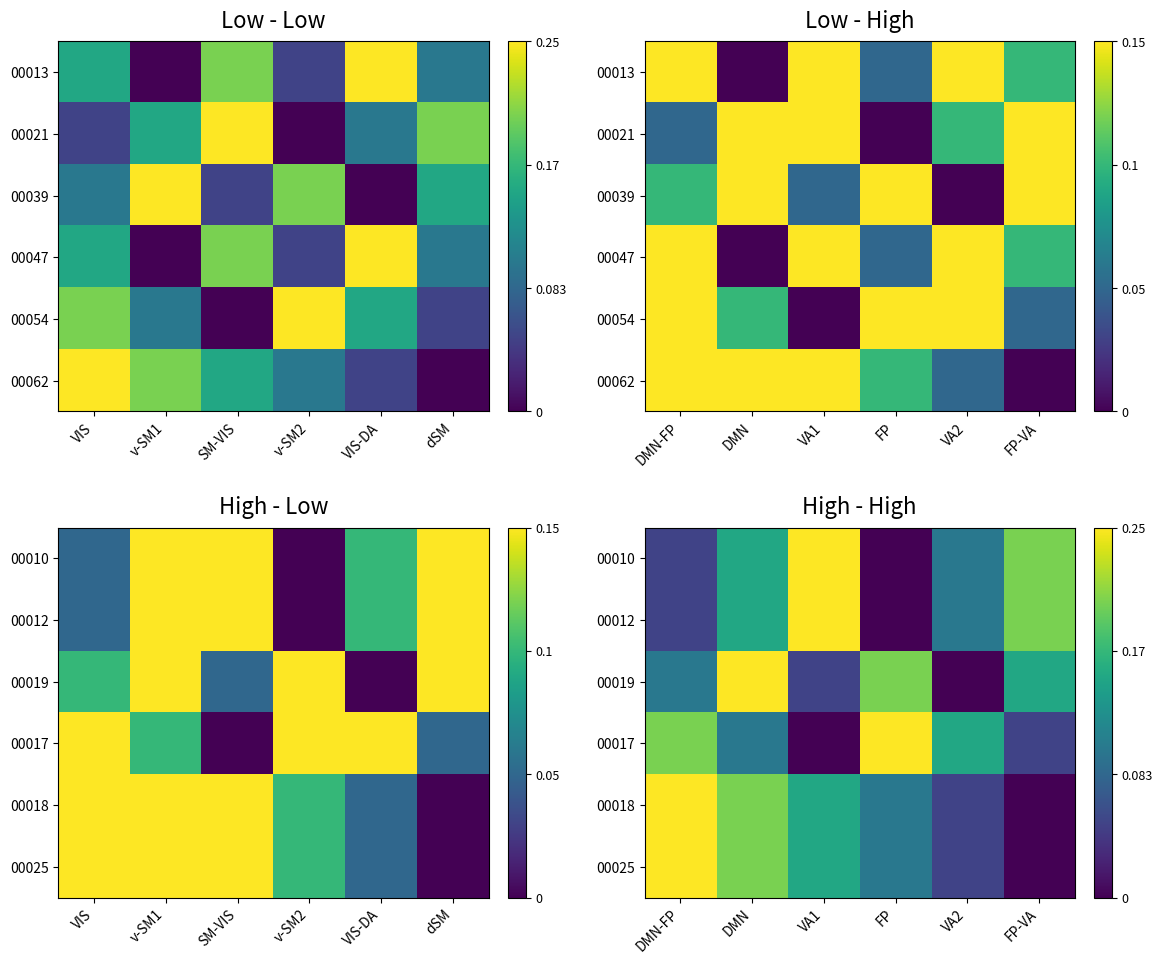

What is the difference between the 00018 values at DMN-FP and FP?

0.2